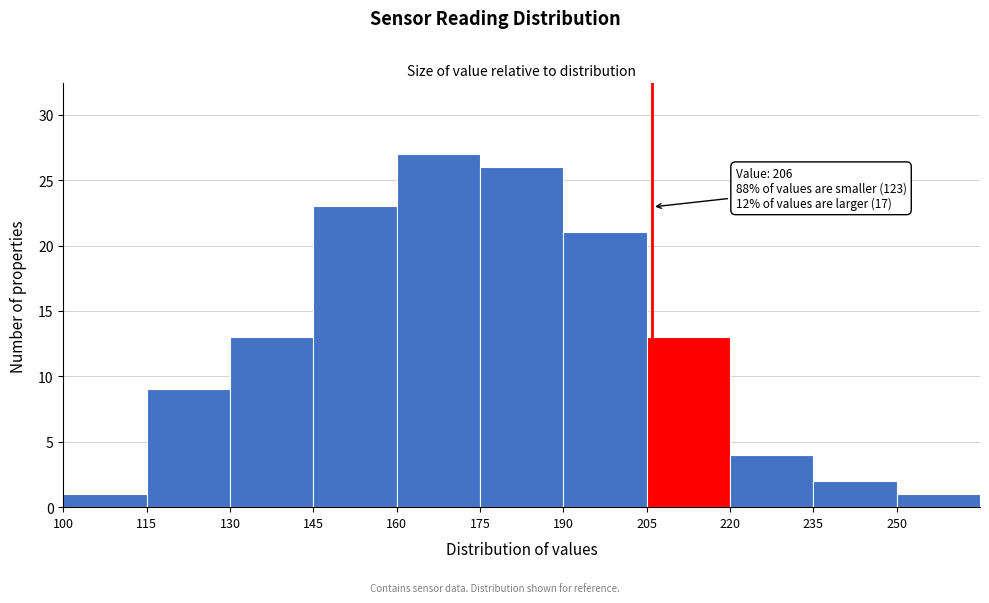

Over which range of the x-axis is the bar tallest?

160 to 175